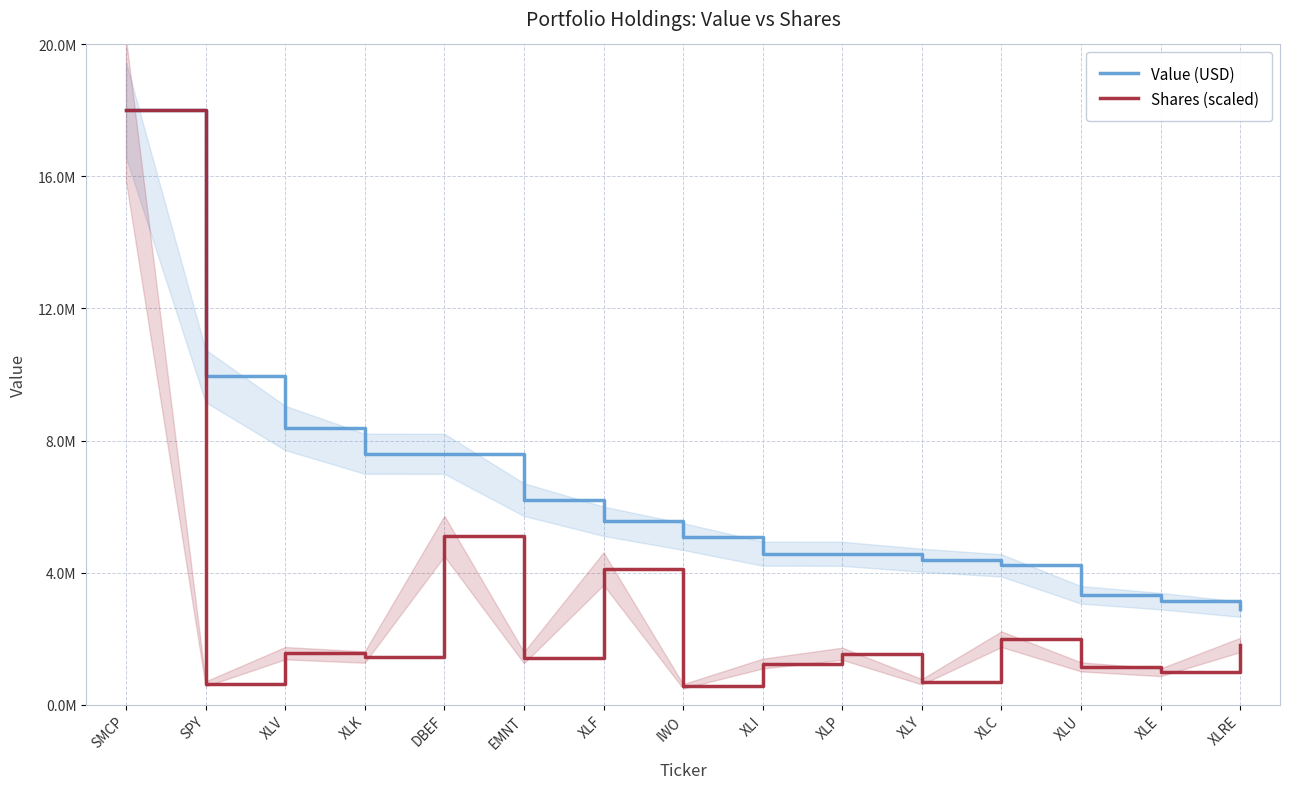

Is it true that Value (USD) equals 4372000.0 at XLY?

True